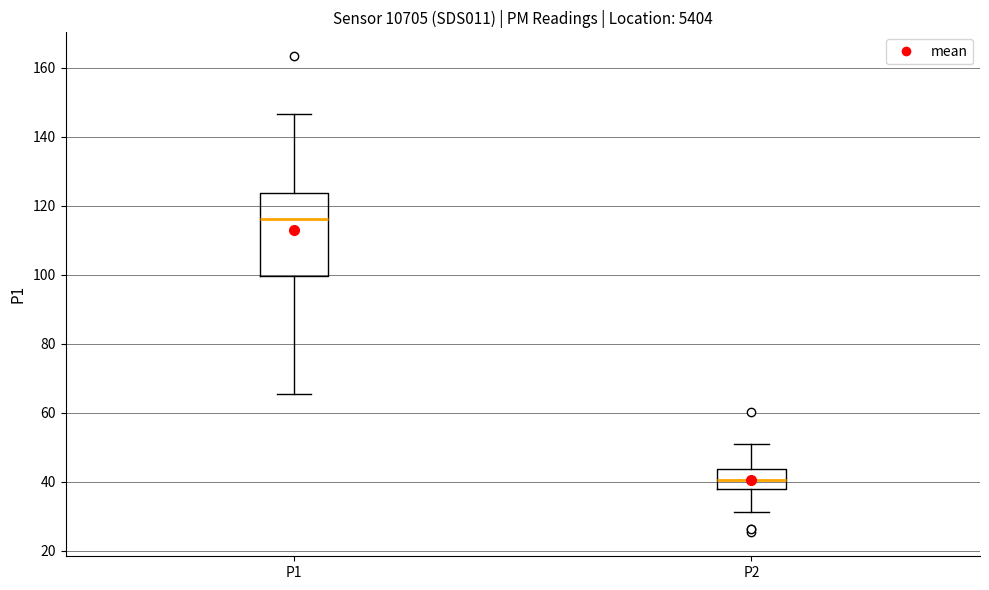

Which box has the lowest median line?

P2